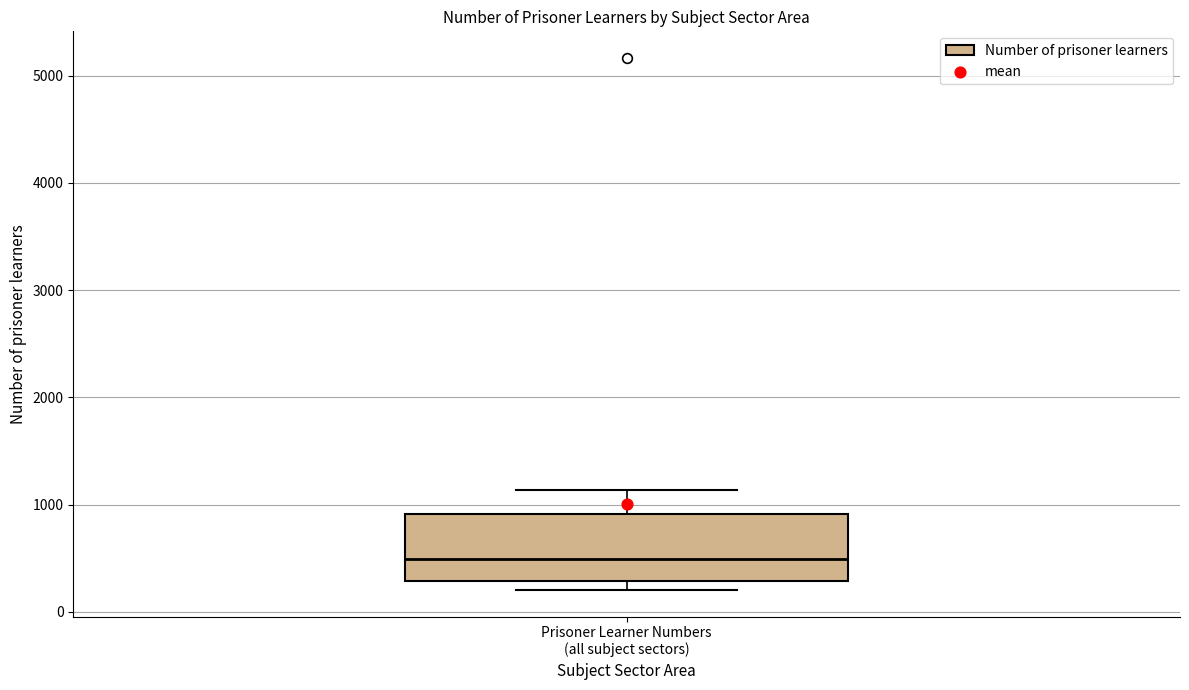

Read this box plot against the y-axis: the position of the median line, the range covered by the box, and the ends of both whiskers. The values are not printed on the chart, so give them approximately, as read against the axis.

median 500, box 300 to 900, whiskers 200 to 1100